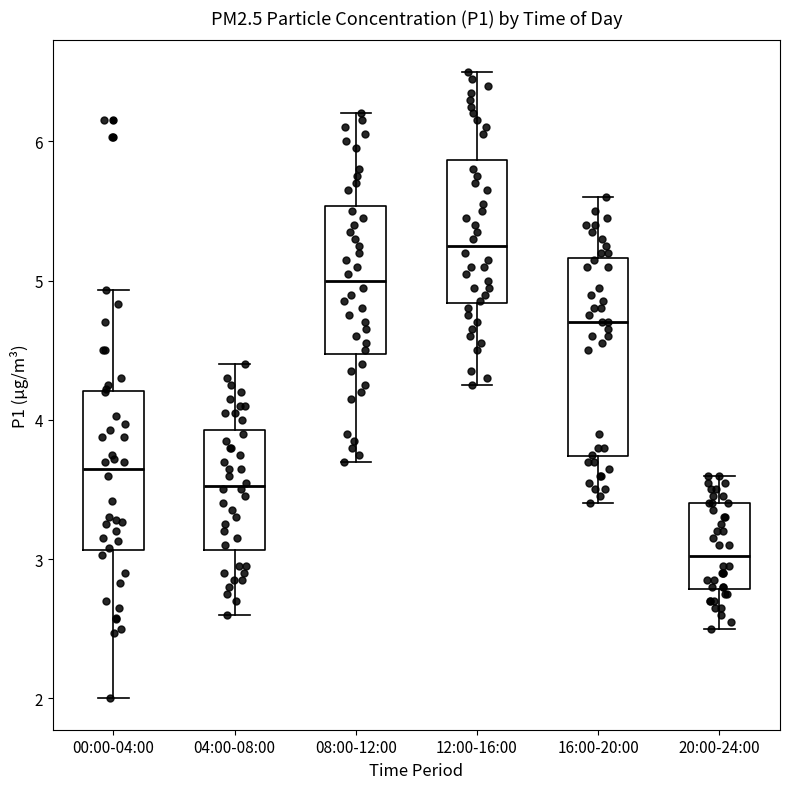

Which box's median line is the highest?

12:00-16:00